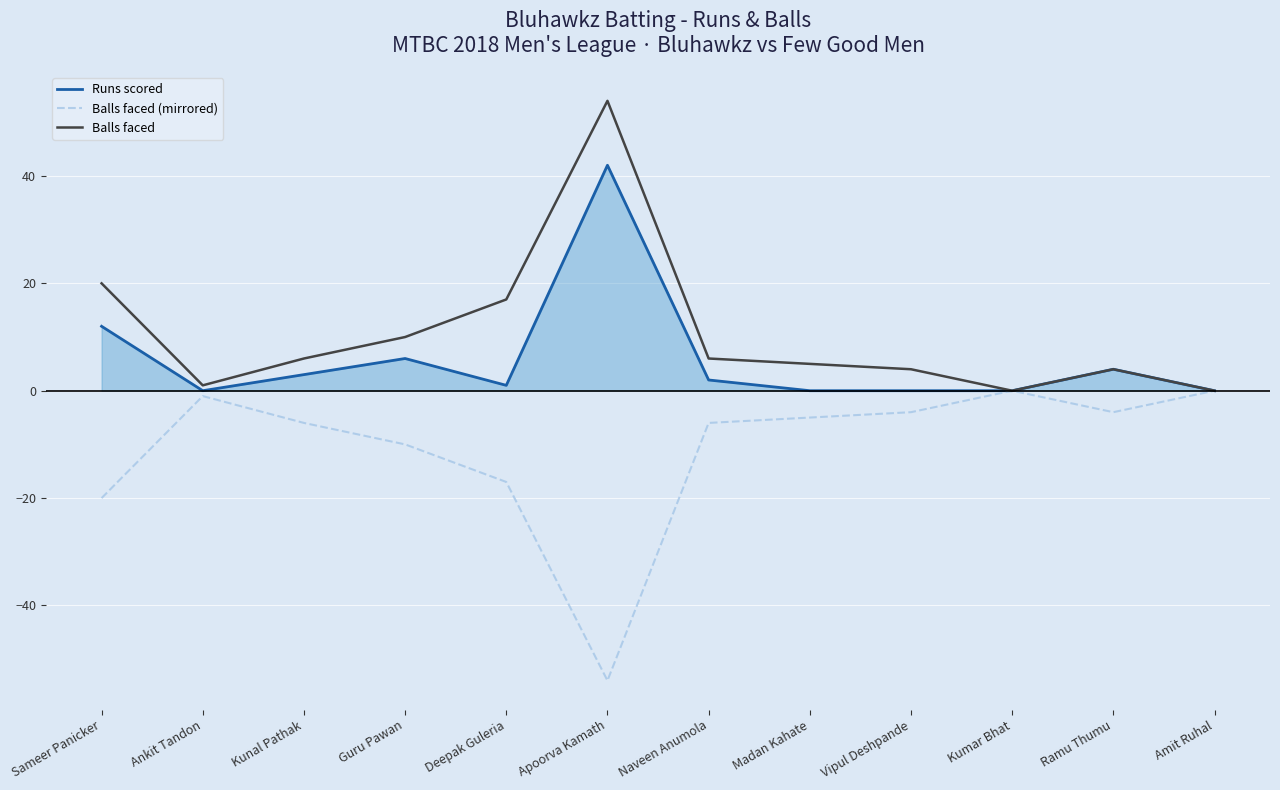

What is the lowest value of the Balls faced (mirrored) series?

-54